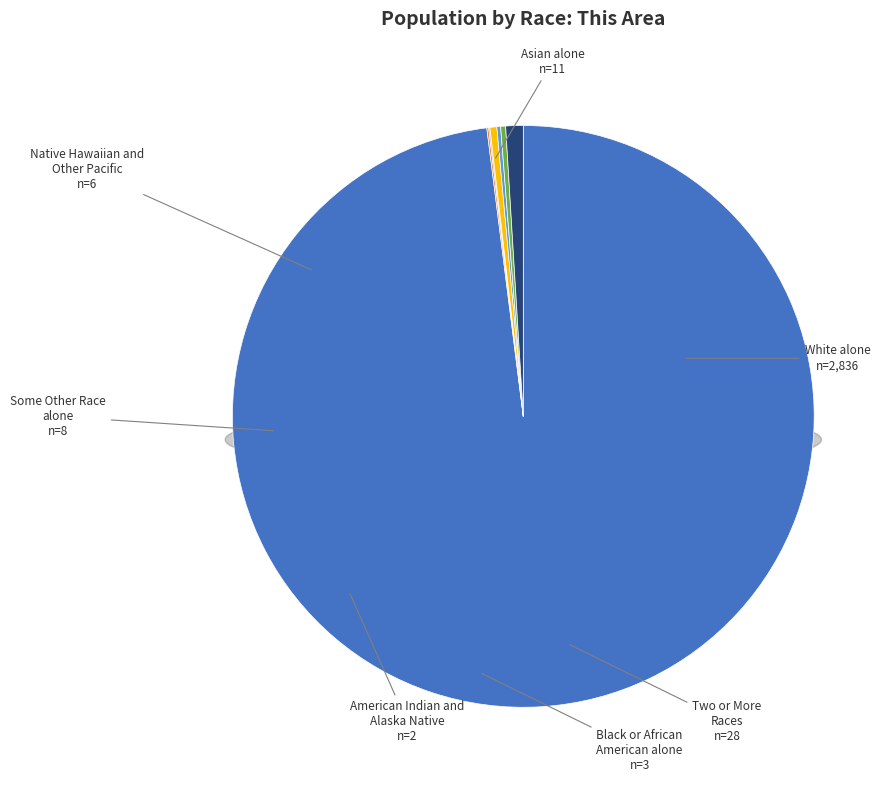

True or false: Asian alone accounts for 1% of the total.

False